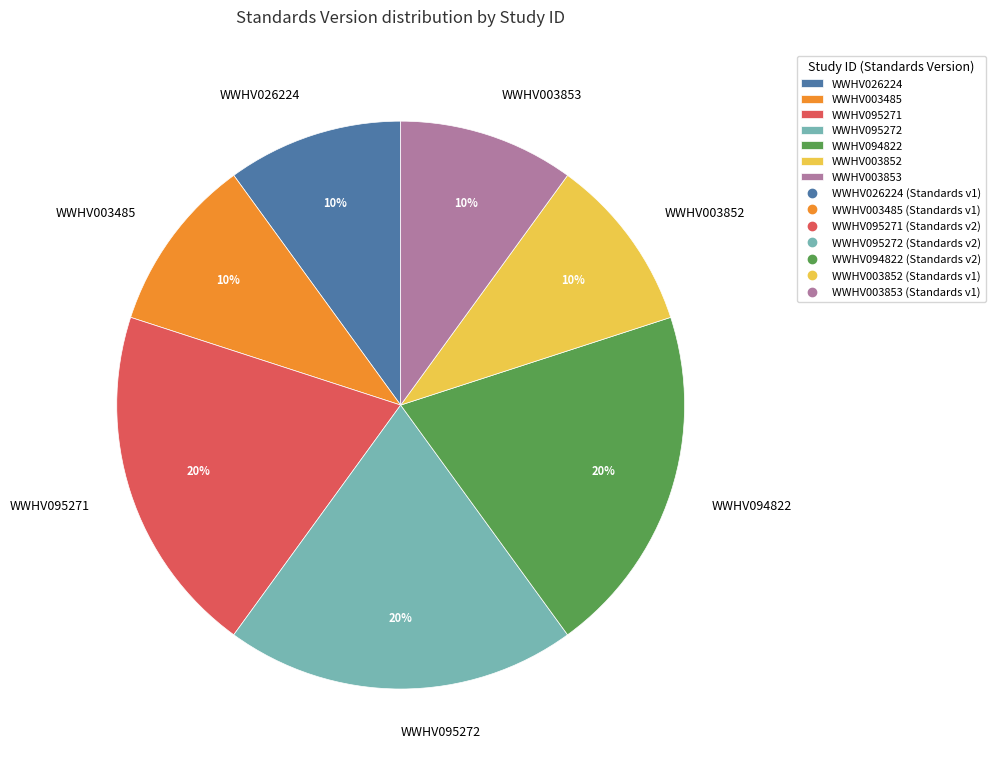

Do WWHV095272 and WWHV003485 together represent more than half of the pie?

No